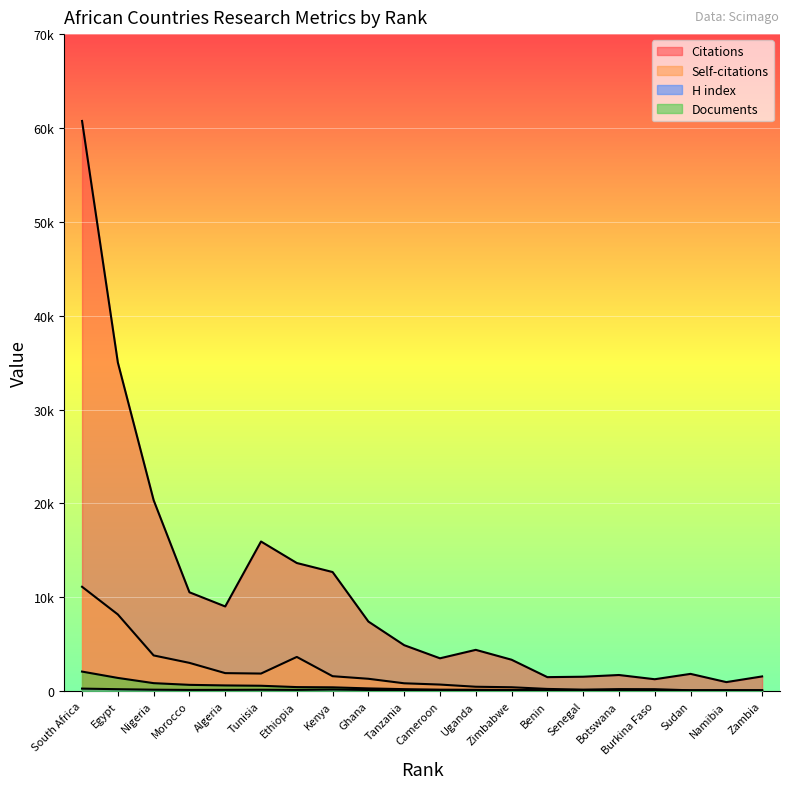

The Self-citations series shows 11115 at South Africa. True or false?

True